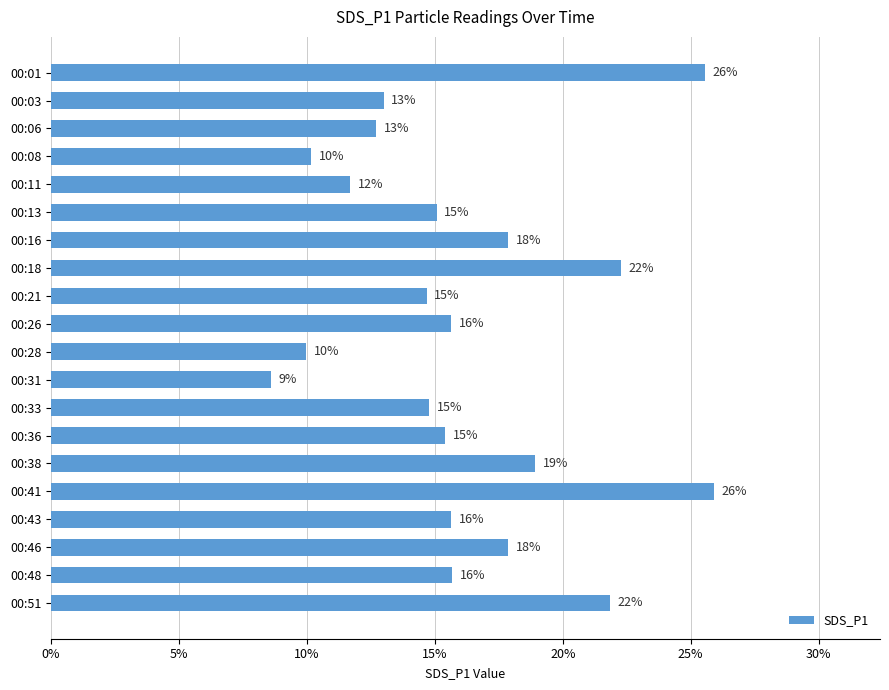

The value at 00:31 is 8.6. True or false?

True